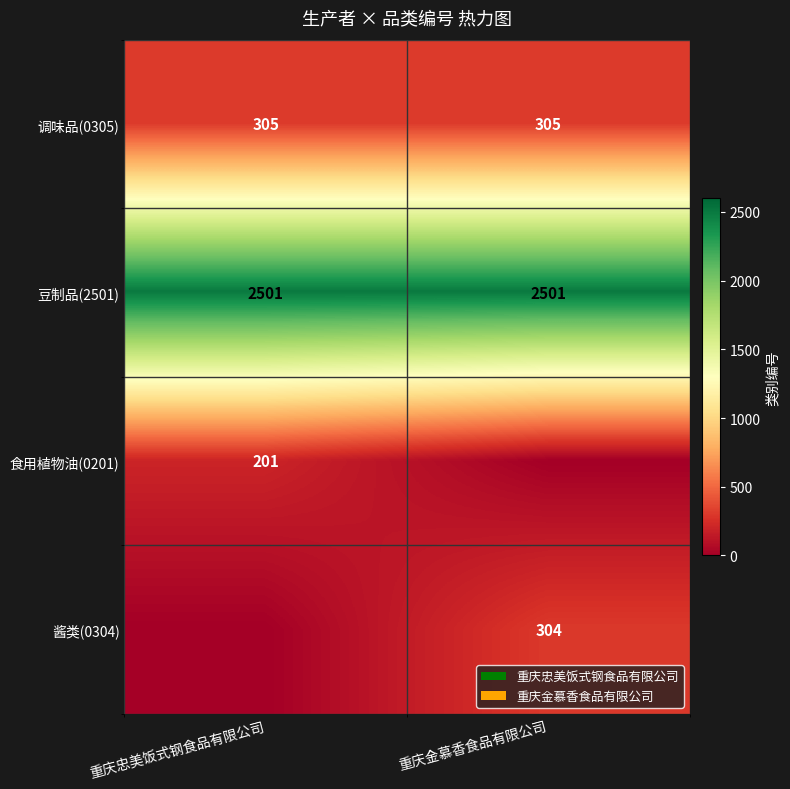

What is the sum of all 豆制品(2501) values?

5002